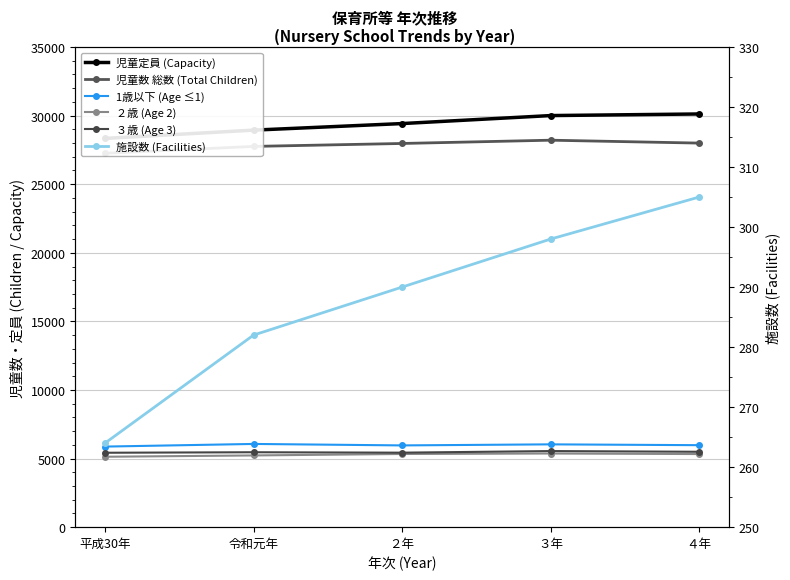

True or false: 児童定員 (Capacity) and 1歳以下 (Age ≤1) intersect in this chart.

False